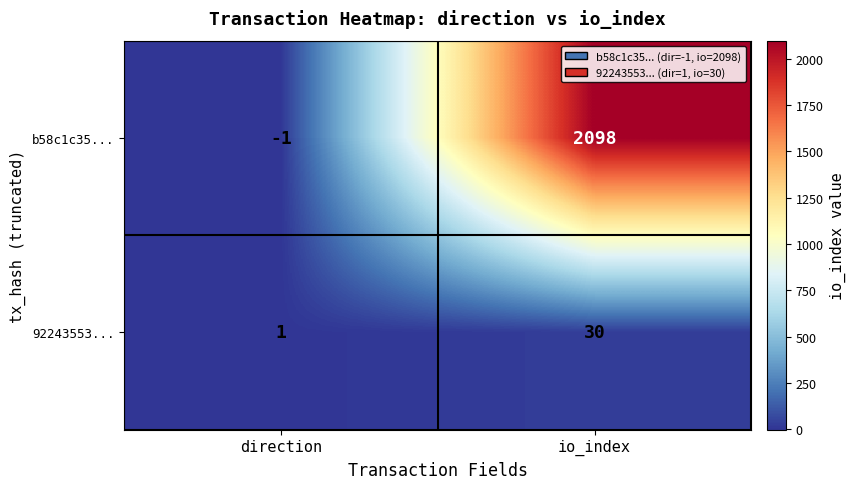

Count the number of data series in this chart.

2